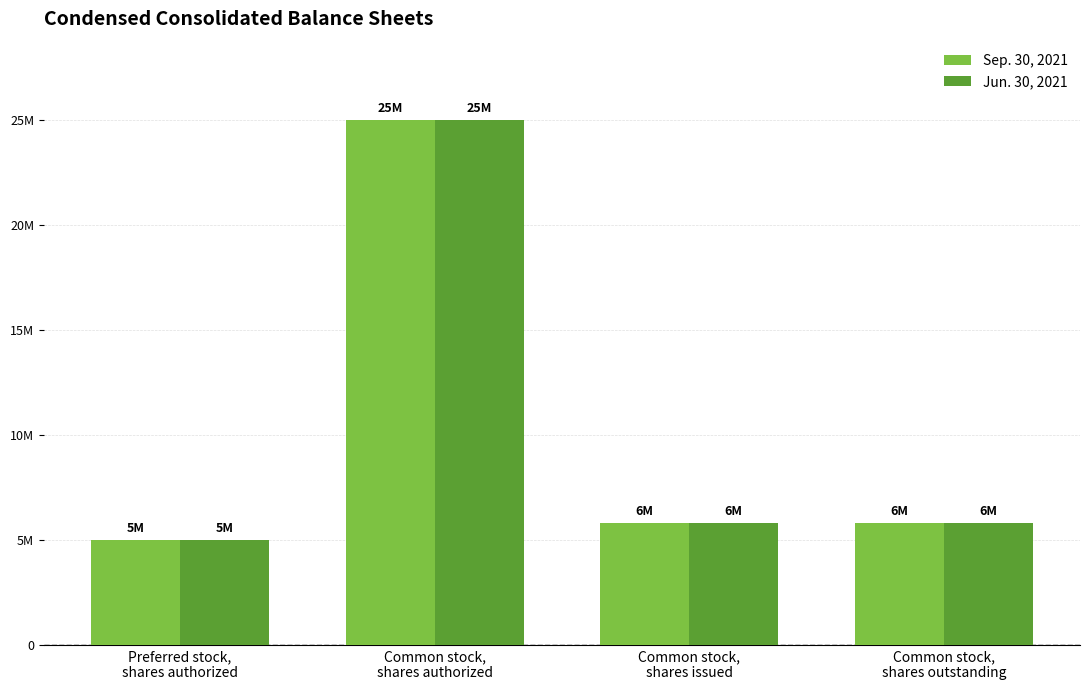

Which has a higher value, Common stock,
shares authorized or Common stock,
shares outstanding?

Common stock,
shares authorized